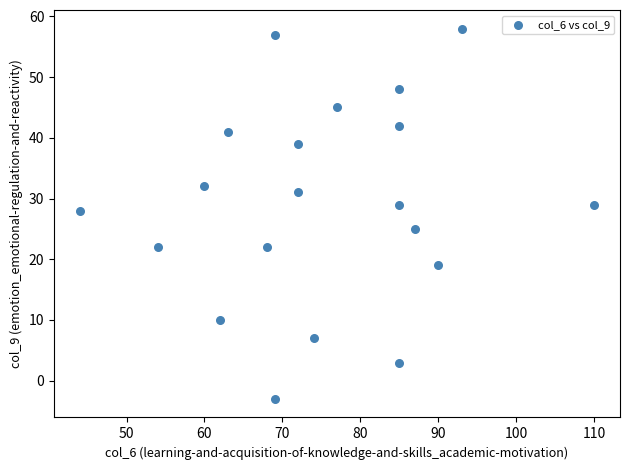

What Y value in the scatter plot is closest to 27?

28